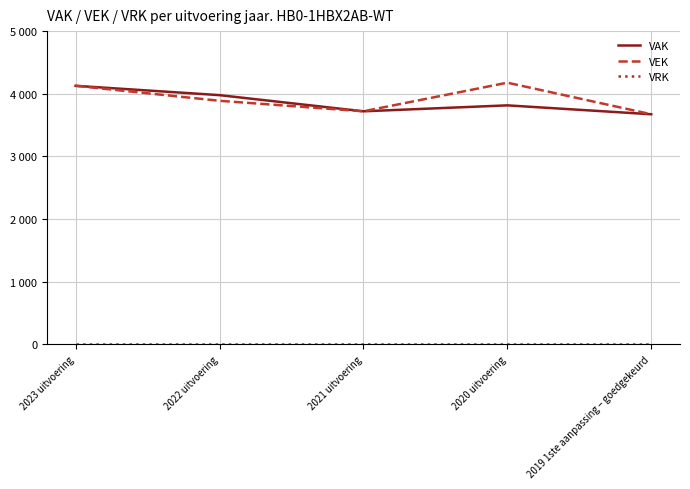

Where is VEK nearest to the value 3925?

2022 uitvoering